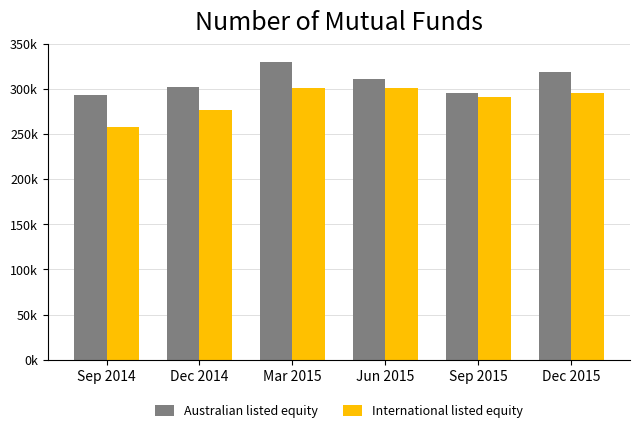

Are the bars grouped side by side (vs. stacked)?

Yes